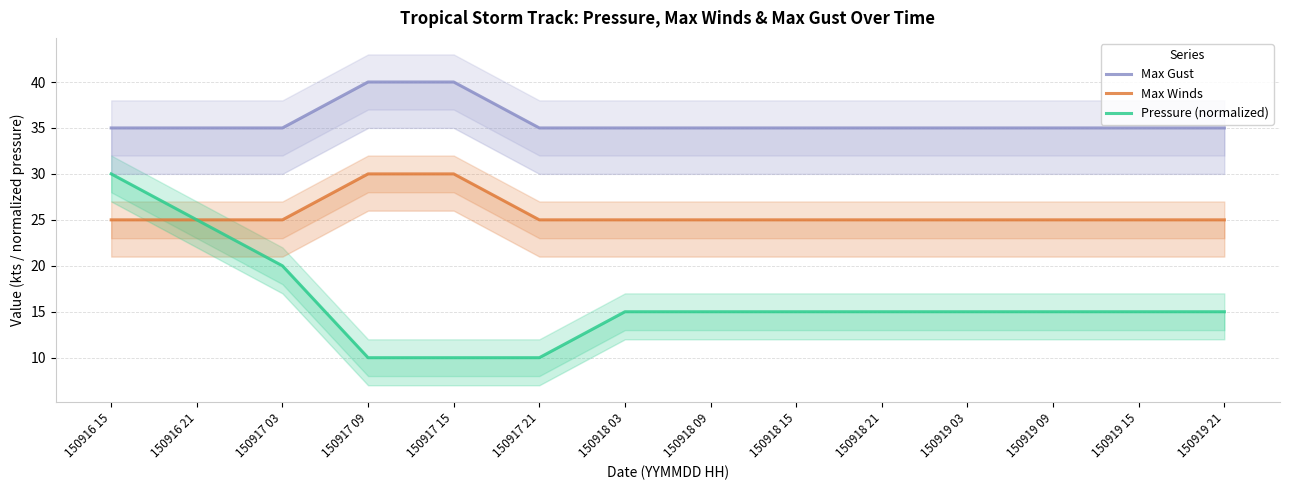

True or false: Max Gust and Pressure (normalized) cross at least once.

False